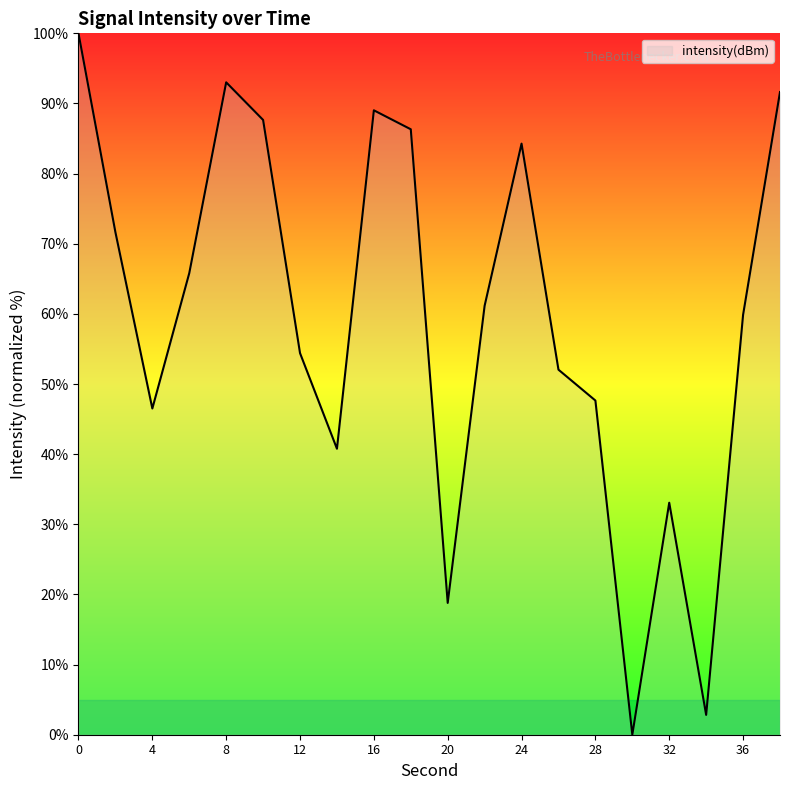

What is the difference between the maximum and minimum values?

100.0